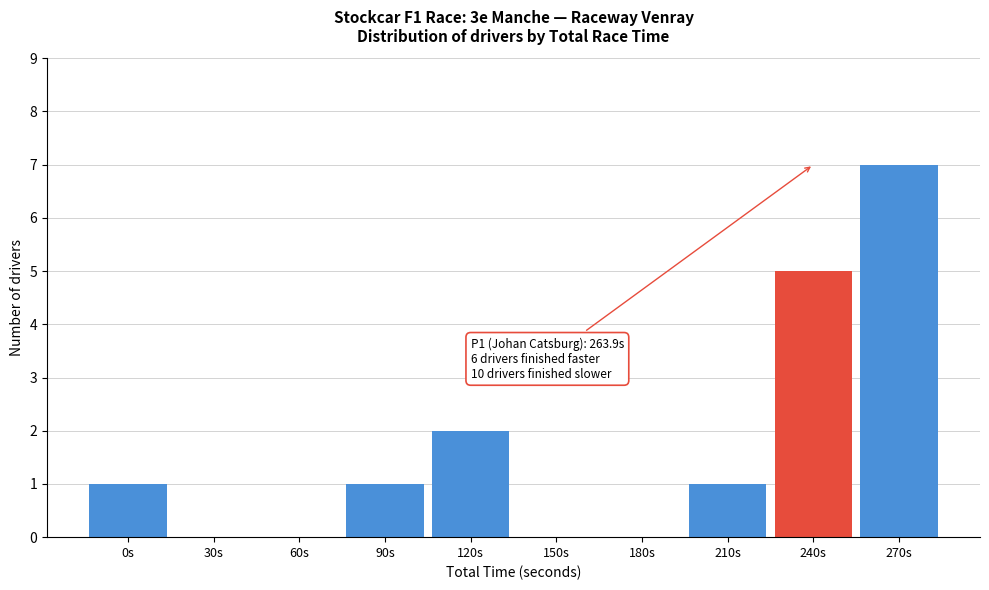

Reading left to right, what are all the values shown in this chart?

0s=1	30s=0	60s=0	90s=1	120s=2	150s=0	180s=0	210s=1	240s=5	270s=7